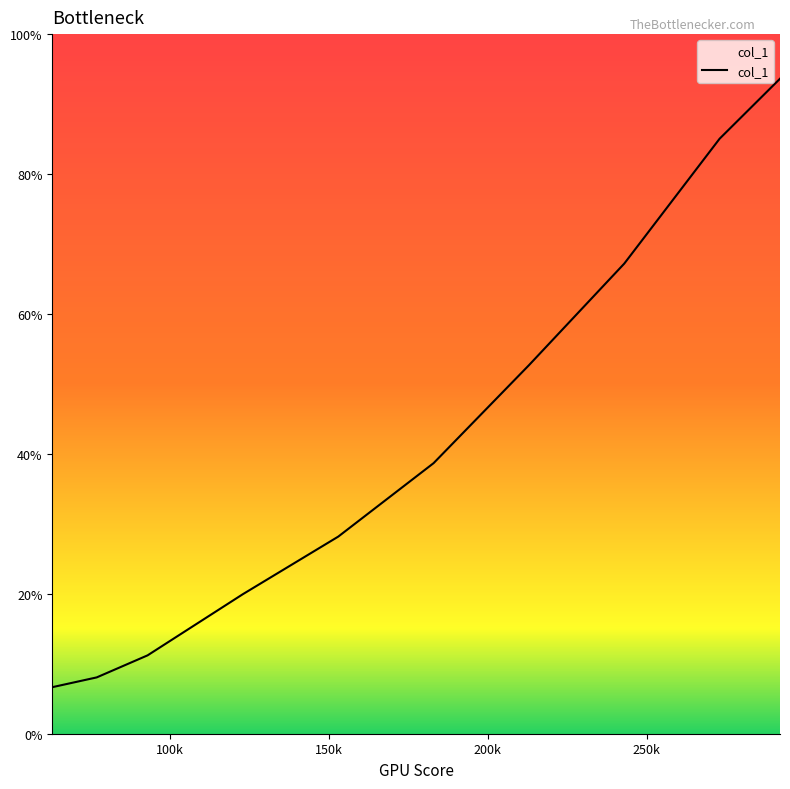

Which label corresponds to the largest value in the chart?

292